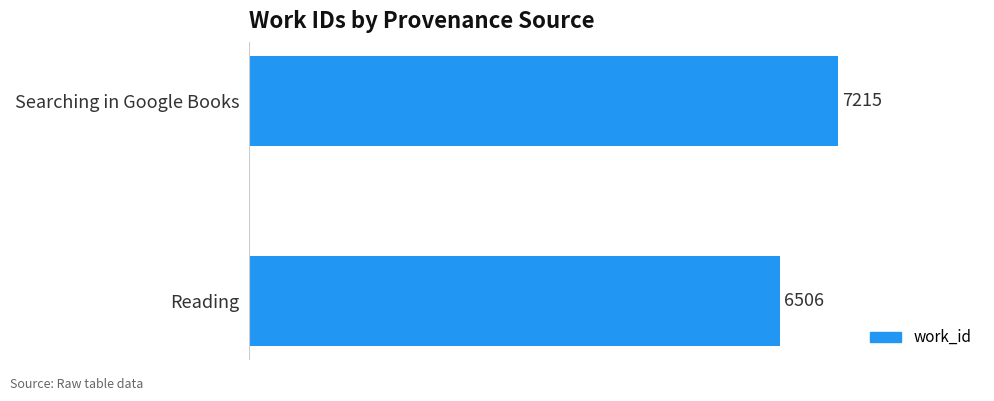

What is the smallest value displayed?

6506